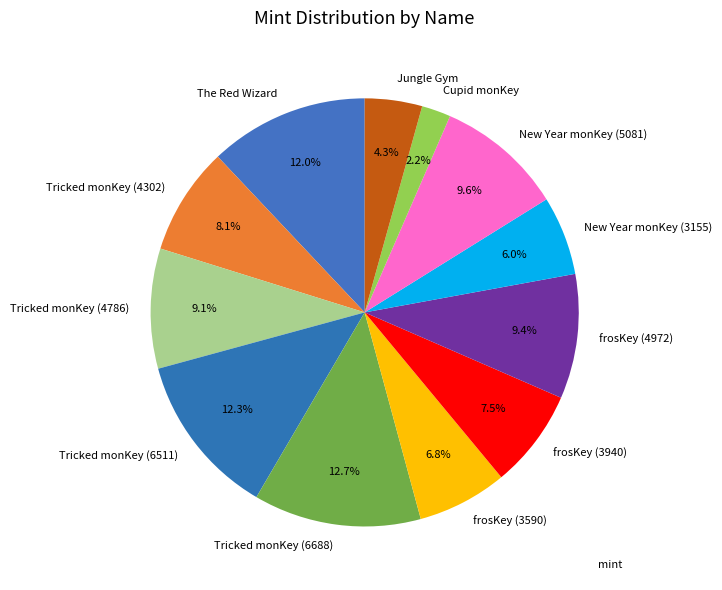

The frosKey (3590) slice represents 7% of the pie. True or false?

True